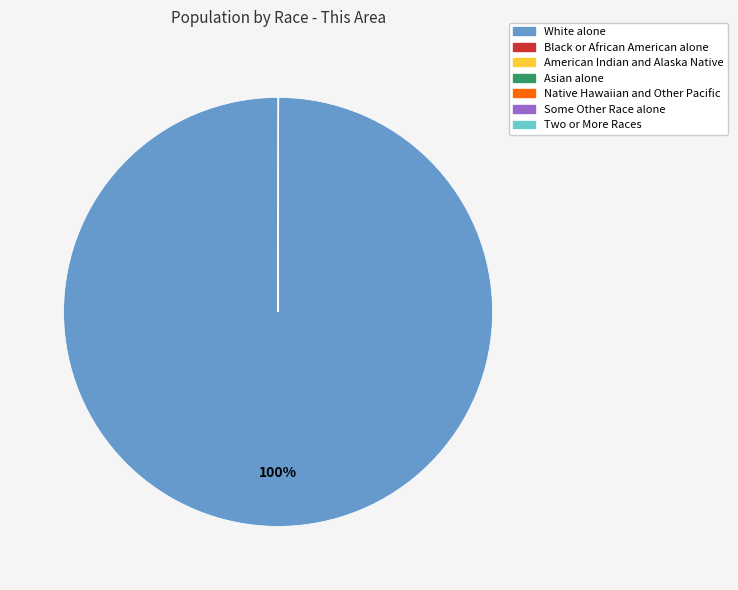

To the nearest percent, what is the average slice percentage?

14%